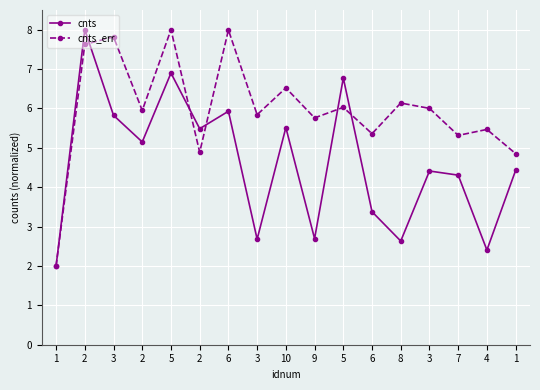

Is this an area chart (filled region under the line)?

No